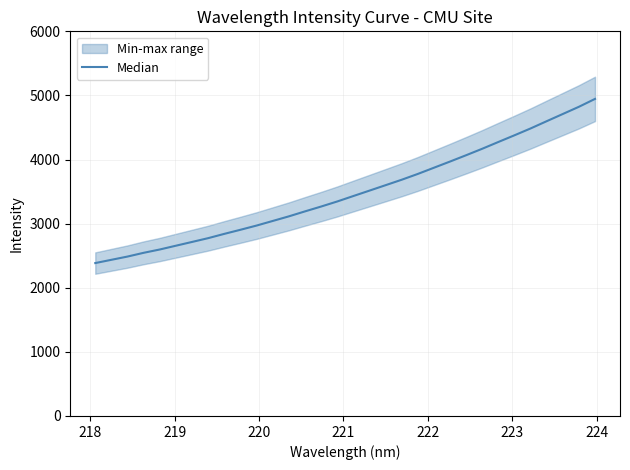

Is it true that the value at 30 is 7110.1?

False